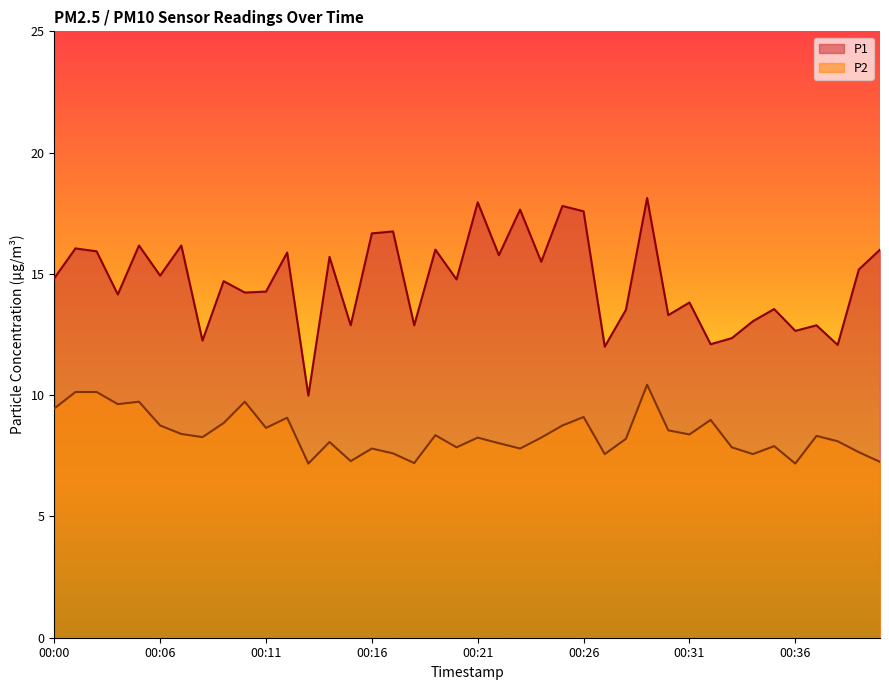

The P2 series shows 9.1 at 00:26. True or false?

True